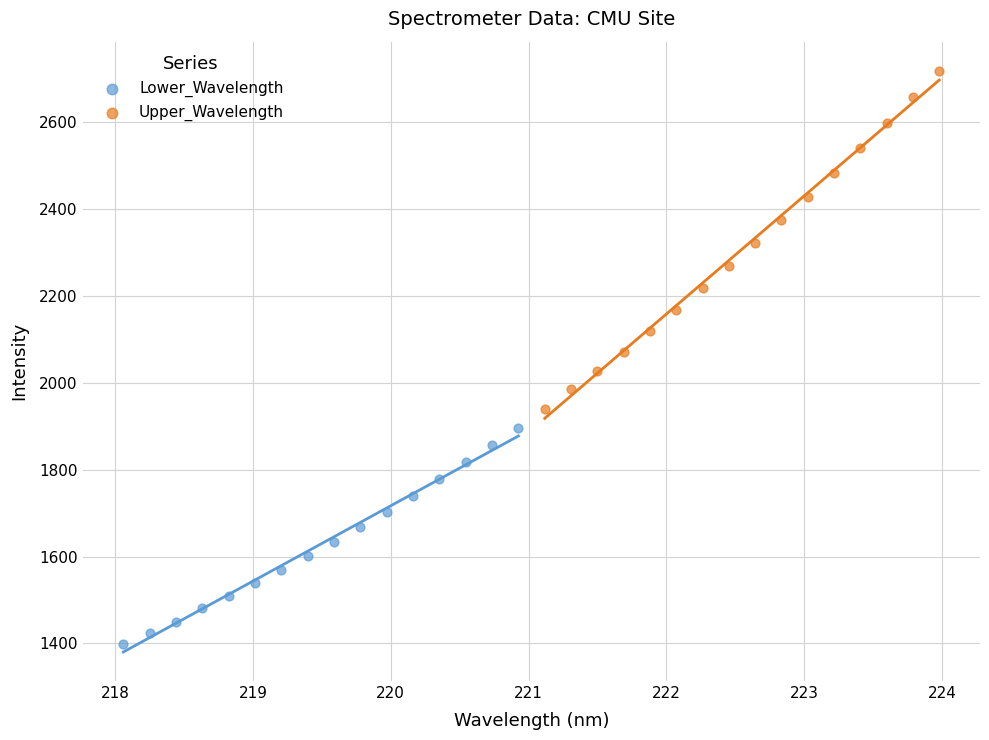

What are all the series names shown in the legend?

Lower_Wavelength, Upper_Wavelength